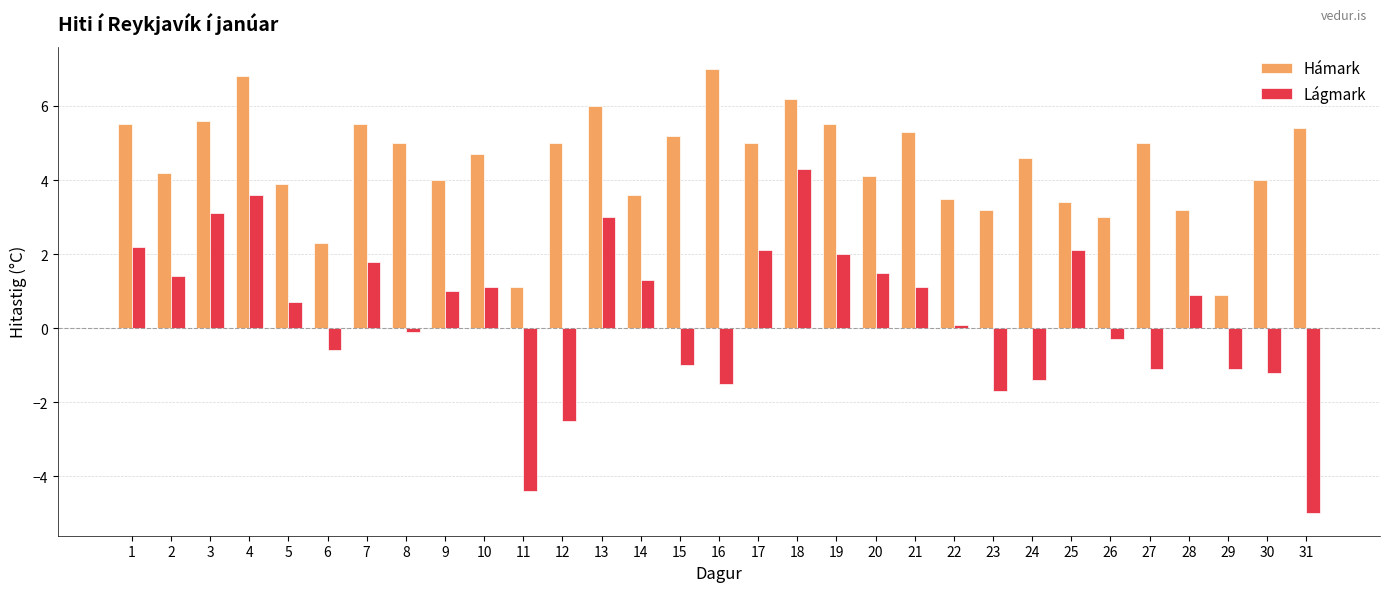

What is the total value across all series at 3?

8.7